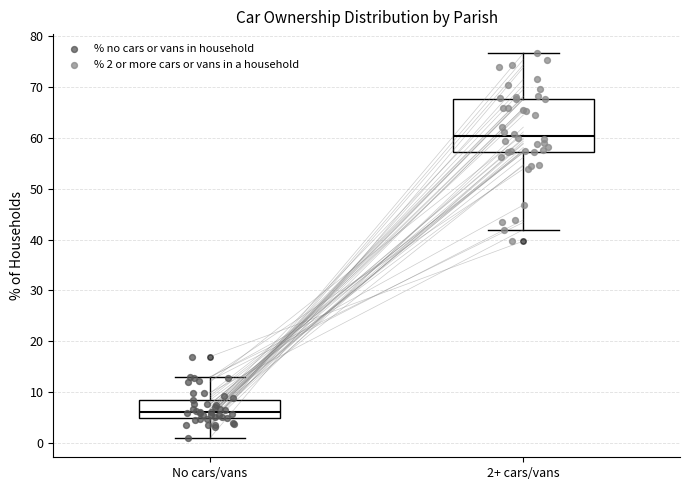

Which box's median line is the highest?

2+ cars/vans